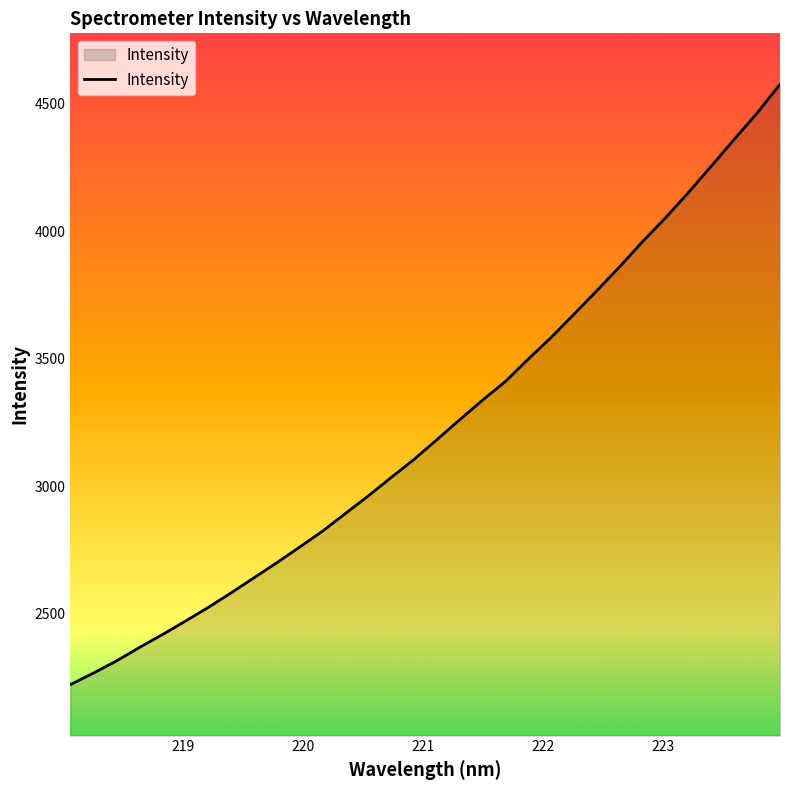

What is the greatest value displayed?

4575.9